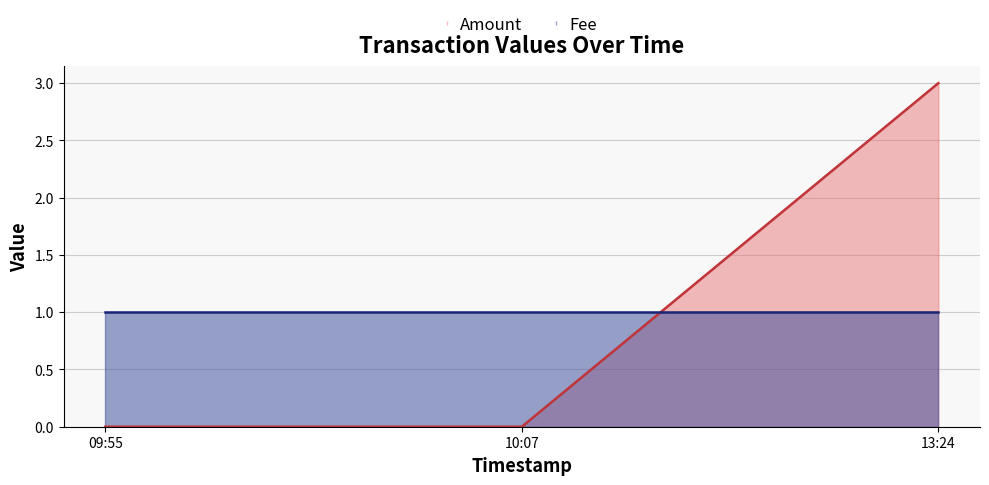

Which series changed the most between 09:55 and 13:24?

Amount